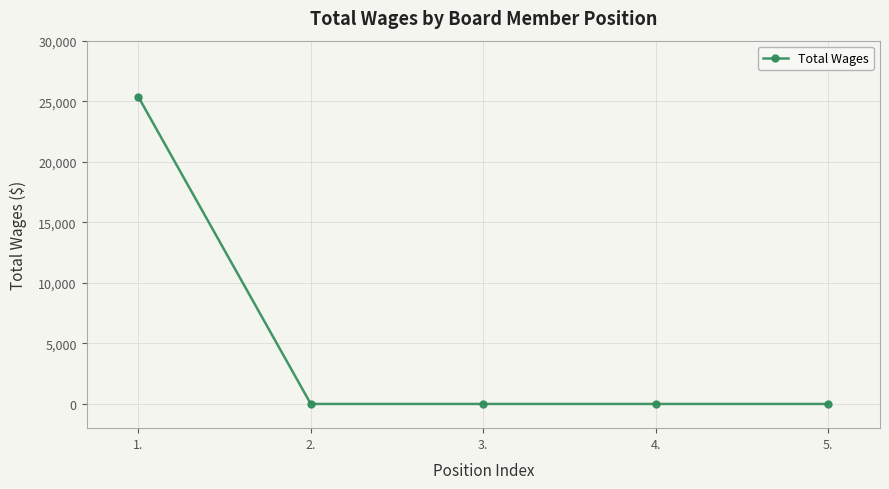

How many lines are shown in the chart?

1